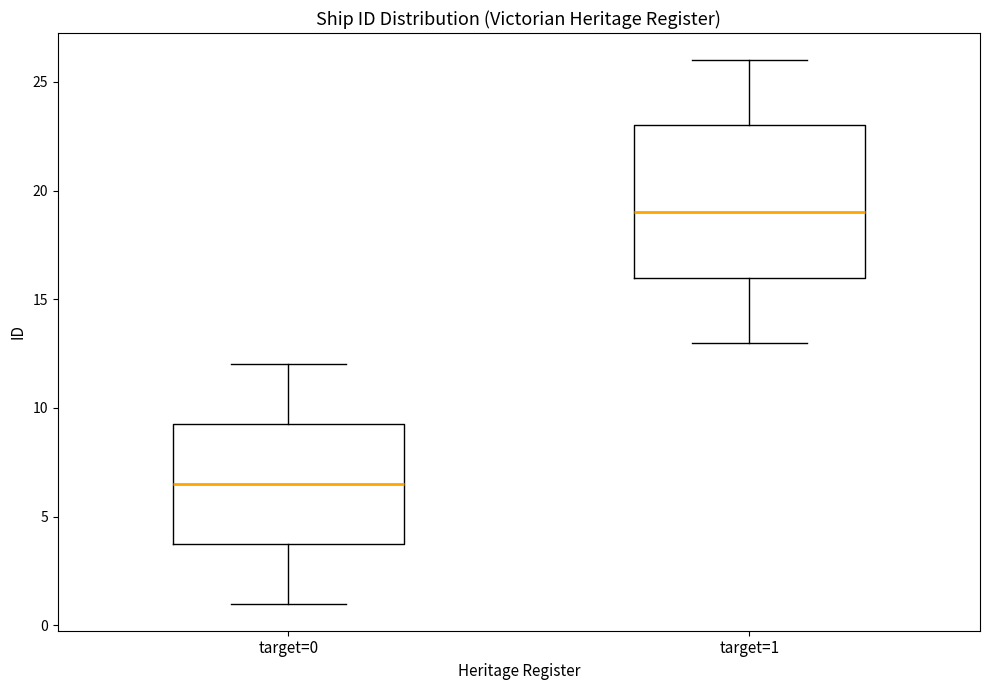

Where does the median line of the box for target=1 sit on the y-axis? The values are not printed on the chart, so give them approximately, as read against the axis.

19.0